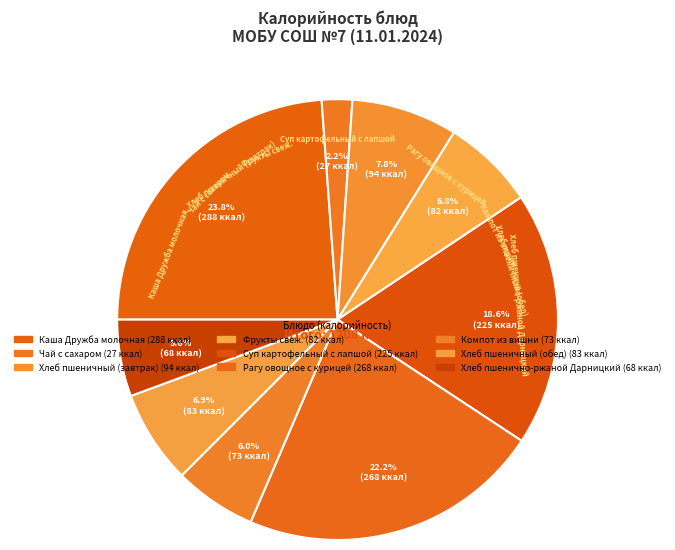

Which category has the biggest portion of the pie?

Каша Дружба молочная